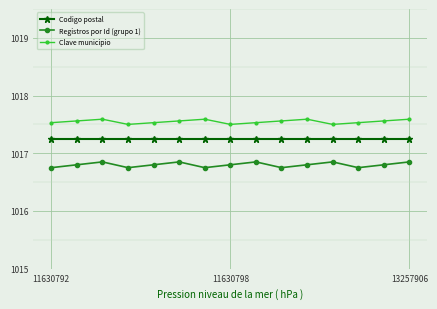

True or false: Registros por Id (grupo 1) and Codigo postal intersect in this chart.

False